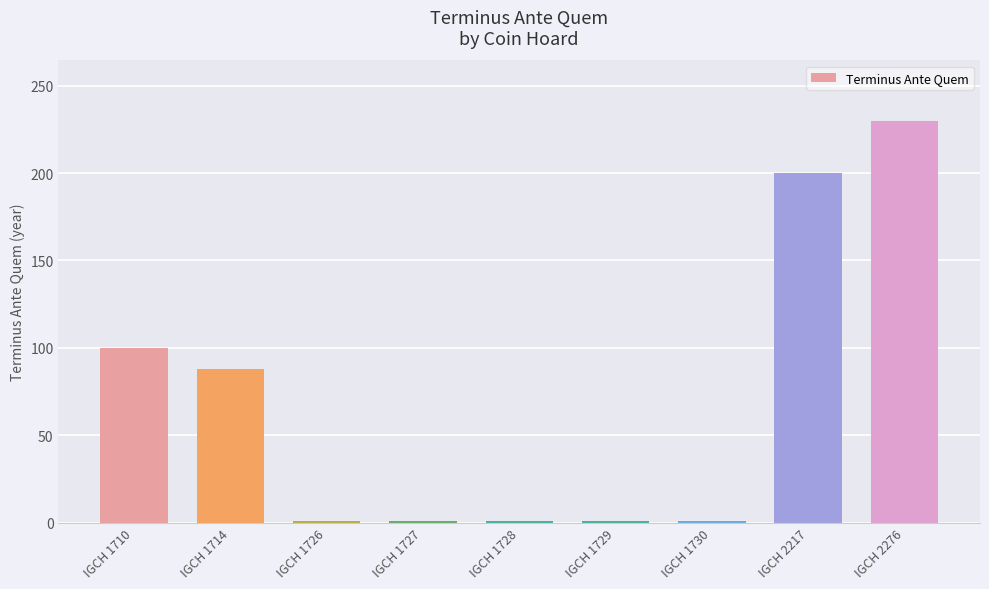

What is the greatest value displayed?

230